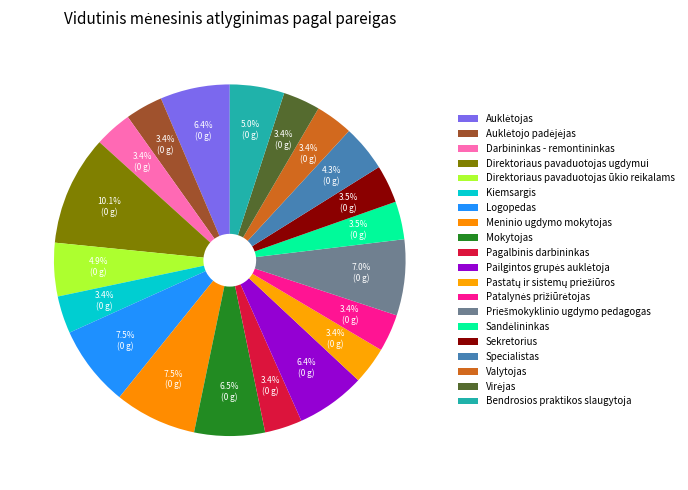

How many segments does this pie chart have?

20